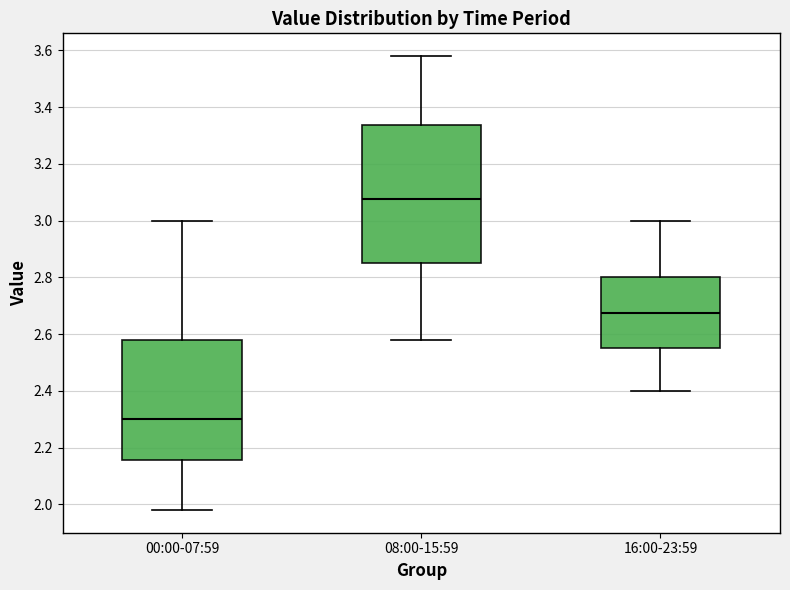

Reading left to right, read every box against the y-axis: the position of its median line, the range the box covers, and the ends of its whiskers. The values are not printed on the chart, so give them approximately, as read against the axis.

00:00-07:59: median 2.30, box 2.16 to 2.58, whiskers 1.98 to 3.00
08:00-15:59: median 3.08, box 2.86 to 3.34, whiskers 2.58 to 3.58
16:00-23:59: median 2.68, box 2.56 to 2.80, whiskers 2.40 to 3.00